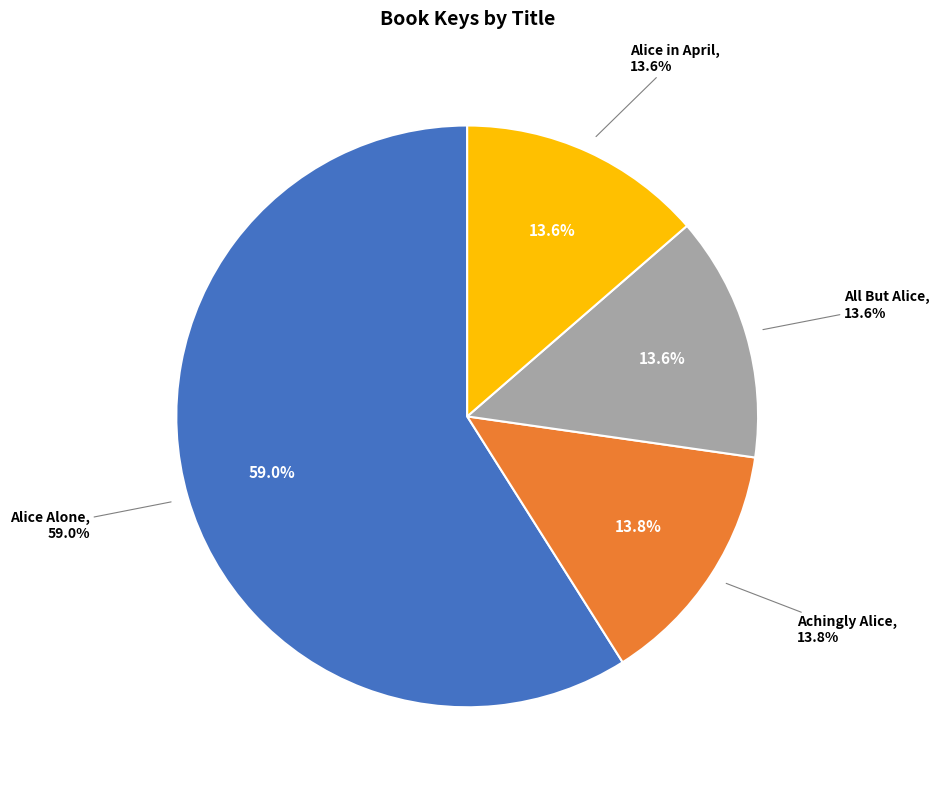

Which slice is the largest?

Alice Alone